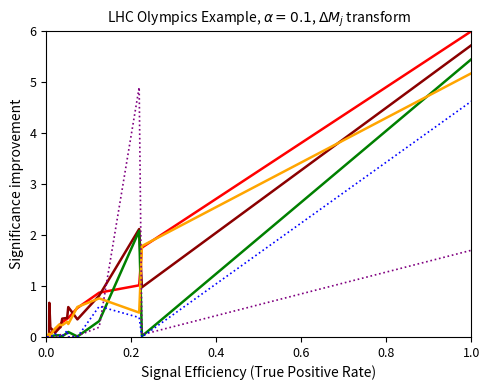

What is the maximum value shown in the chart?

6.0